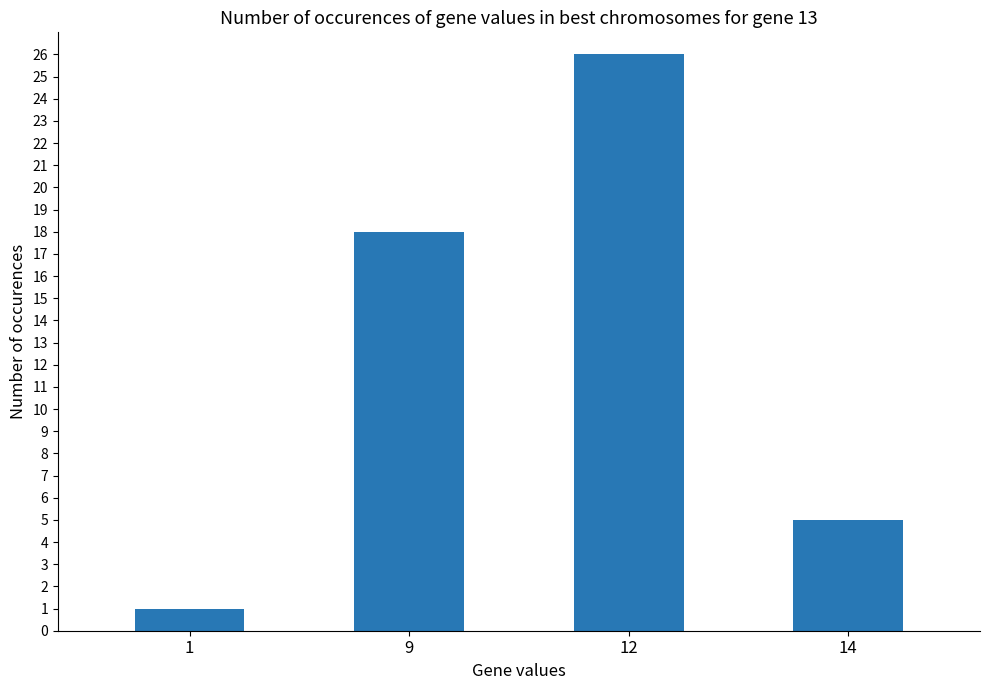

Which label corresponds to the smallest value in the chart?

1